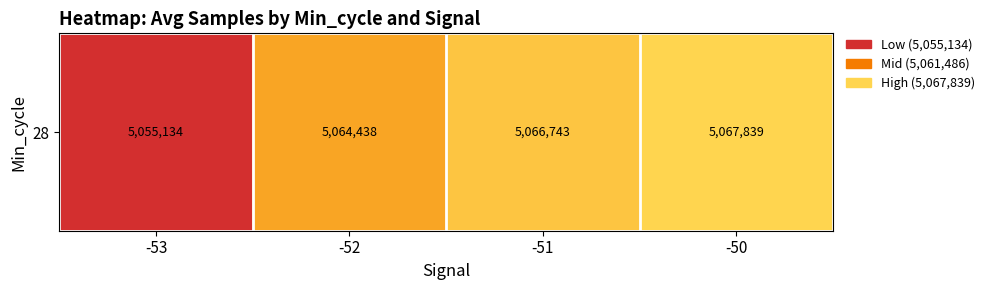

What is the minimum value shown in the chart?

5055134